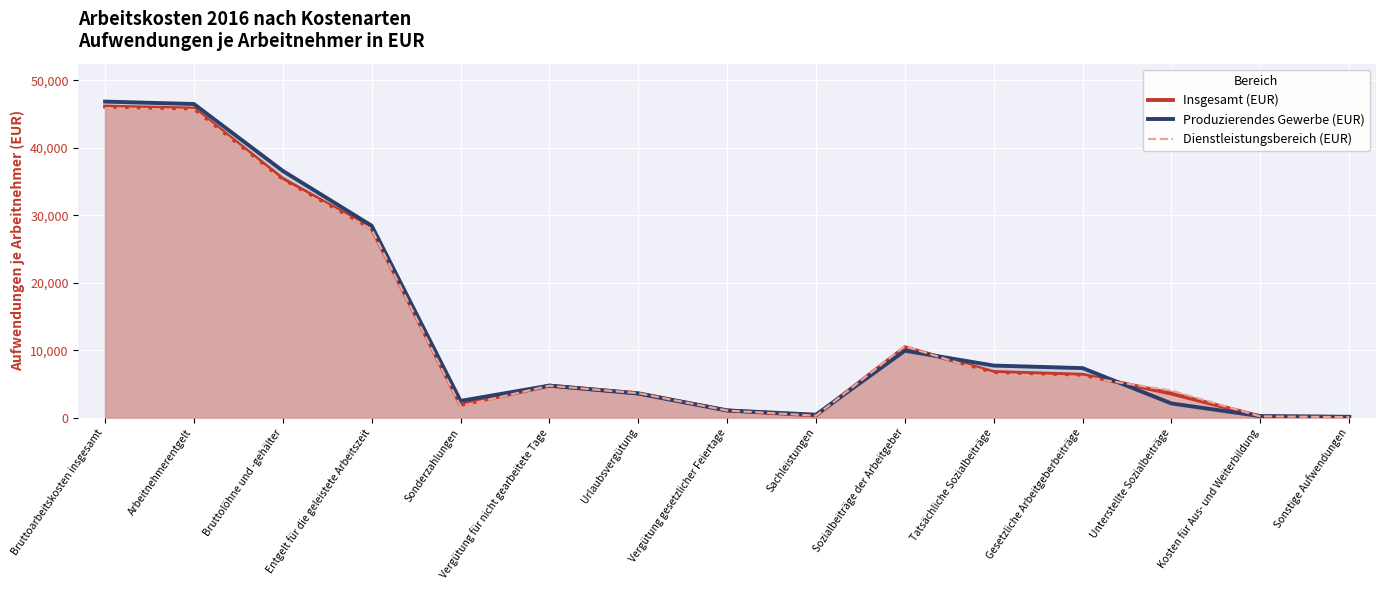

How many values in the Dienstleistungsbereich (EUR) series are below 4727?

7